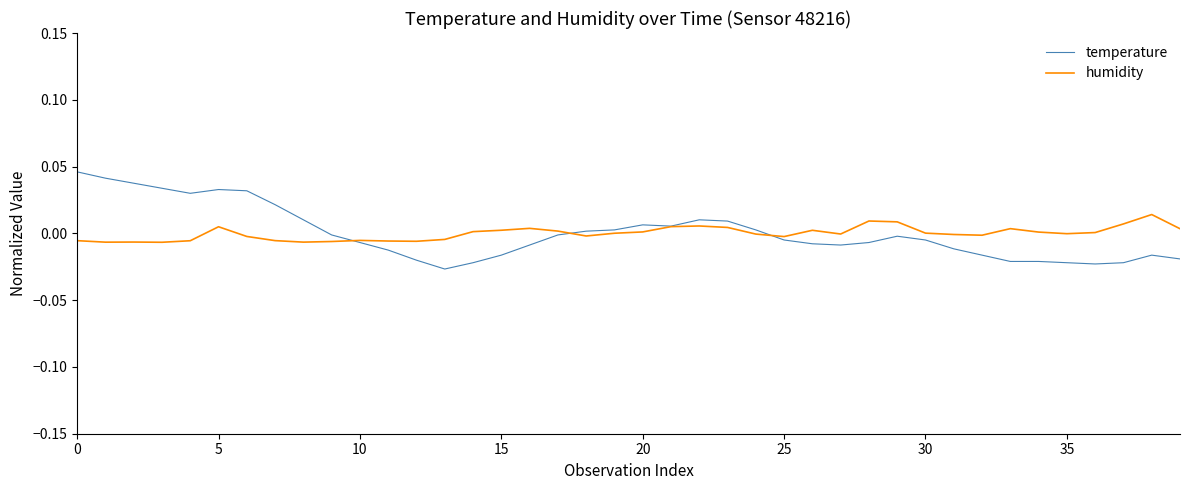

Which series has the largest range (max minus min)?

temperature